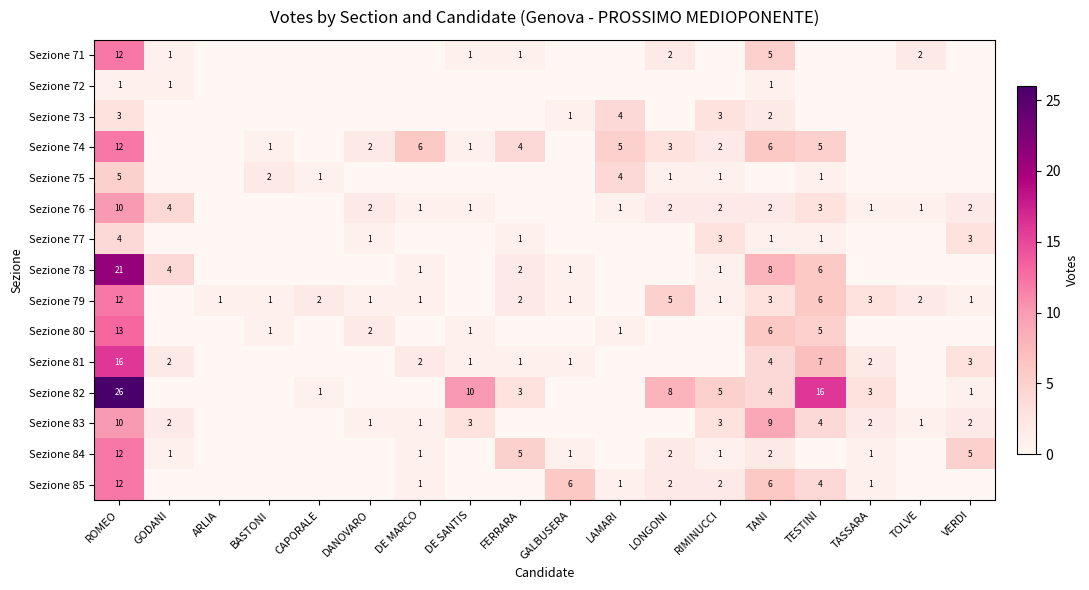

What is the sum of the Sezione 83 values at DANOVARO and ROMEO?

11